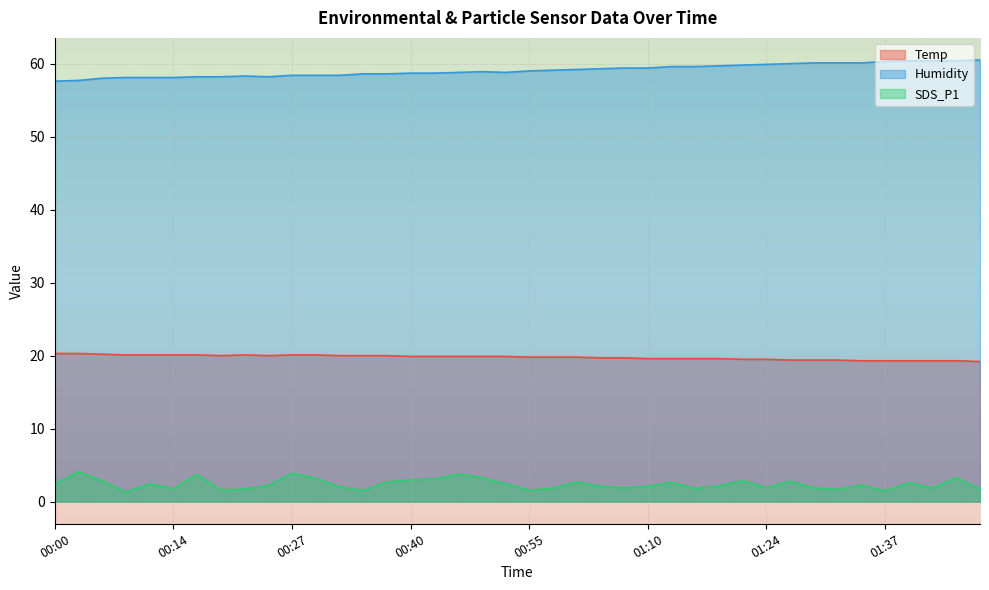

Reading left to right, transcribe all the data shown in this chart.

Temp: 20.3	20.3	20.2	20.1	20.1	20.1	20.1	20.0	20.1	20.0	20.1	20.1	20.0	20.0	20.0	19.9	19.9	19.9	19.9	19.9	19.8	19.8	19.8	19.7	19.7	19.6	19.6	19.6	19.6	19.5	19.5	19.4	19.4	19.4	19.3	19.3	19.3	19.3	19.3	19.2
Humidity: 57.6	57.7	58.0	58.1	58.1	58.1	58.2	58.2	58.3	58.2	58.4	58.4	58.4	58.6	58.6	58.7	58.7	58.8	58.9	58.8	59.0	59.1	59.2	59.3	59.4	59.4	59.6	59.6	59.7	59.8	59.9	60.0	60.1	60.1	60.1	60.3	60.4	60.4	60.4	60.5
SDS_P1: 2.4	4.1	2.9	1.3	2.5	1.8	3.7	1.6	1.7	2.2	3.9	3.2	2.0	1.6	2.7	3.0	3.1	3.8	3.3	2.5	1.6	1.9	2.7	2.1	1.9	2.1	2.6	1.8	2.2	2.9	1.9	2.8	1.9	1.7	2.2	1.5	2.6	1.9	3.3	1.8